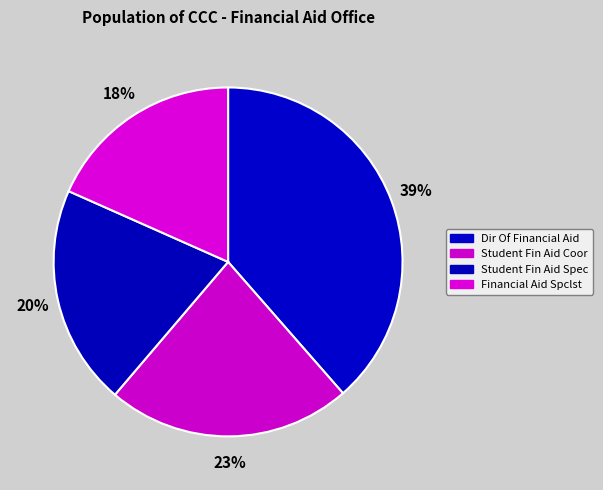

Is there a majority slice in this chart?

No